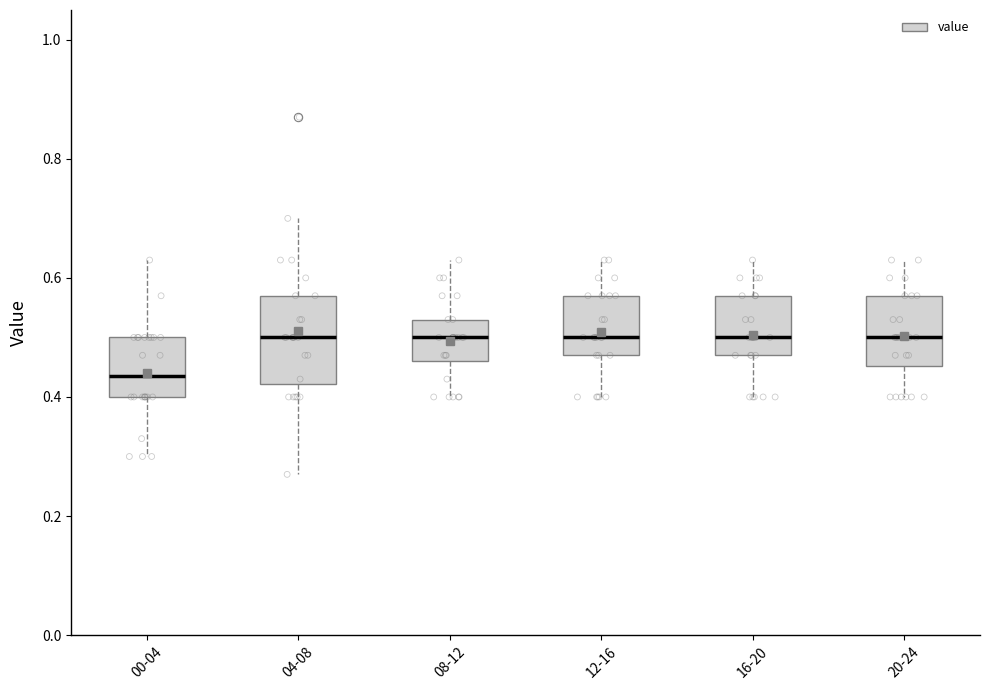

Reading left to right, transcribe this box plot: for each box, give where its median line is, the range the box spans, and where its two whiskers end, as read against the y-axis. The values are not printed on the chart, so give them approximately, as read against the axis.

00-04: median 0.44, box 0.40 to 0.50, whiskers 0.30 to 0.64
04-08: median 0.50, box 0.42 to 0.58, whiskers 0.28 to 0.70
08-12: median 0.50, box 0.46 to 0.54, whiskers 0.40 to 0.64
12-16: median 0.50, box 0.48 to 0.58, whiskers 0.40 to 0.64
16-20: median 0.50, box 0.48 to 0.58, whiskers 0.40 to 0.64
20-24: median 0.50, box 0.46 to 0.58, whiskers 0.40 to 0.64